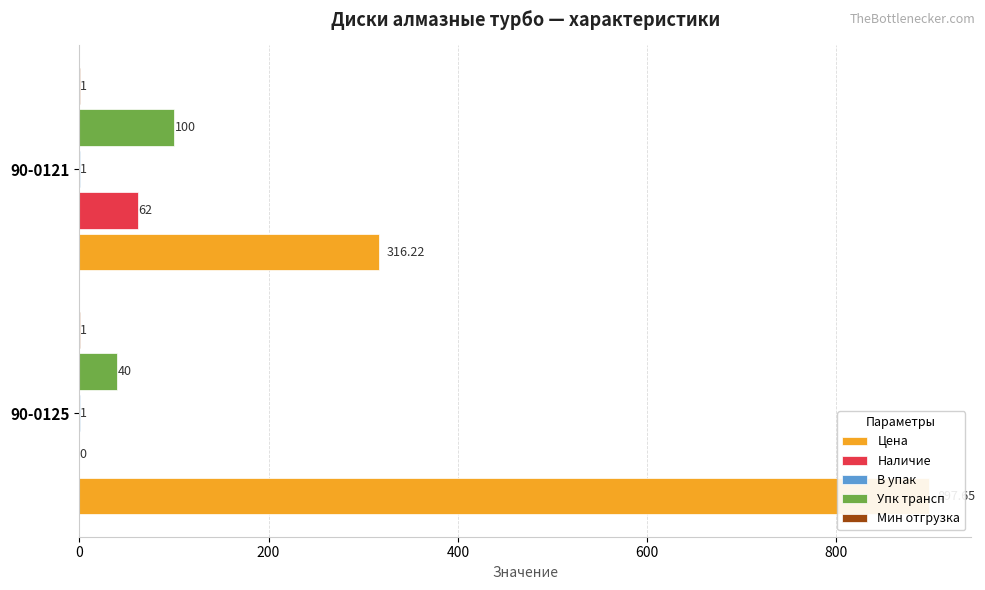

Rank the series by their maximum value, from lowest to highest.

В упак, Мин отгрузка, Наличие, Упк трансп, Цена